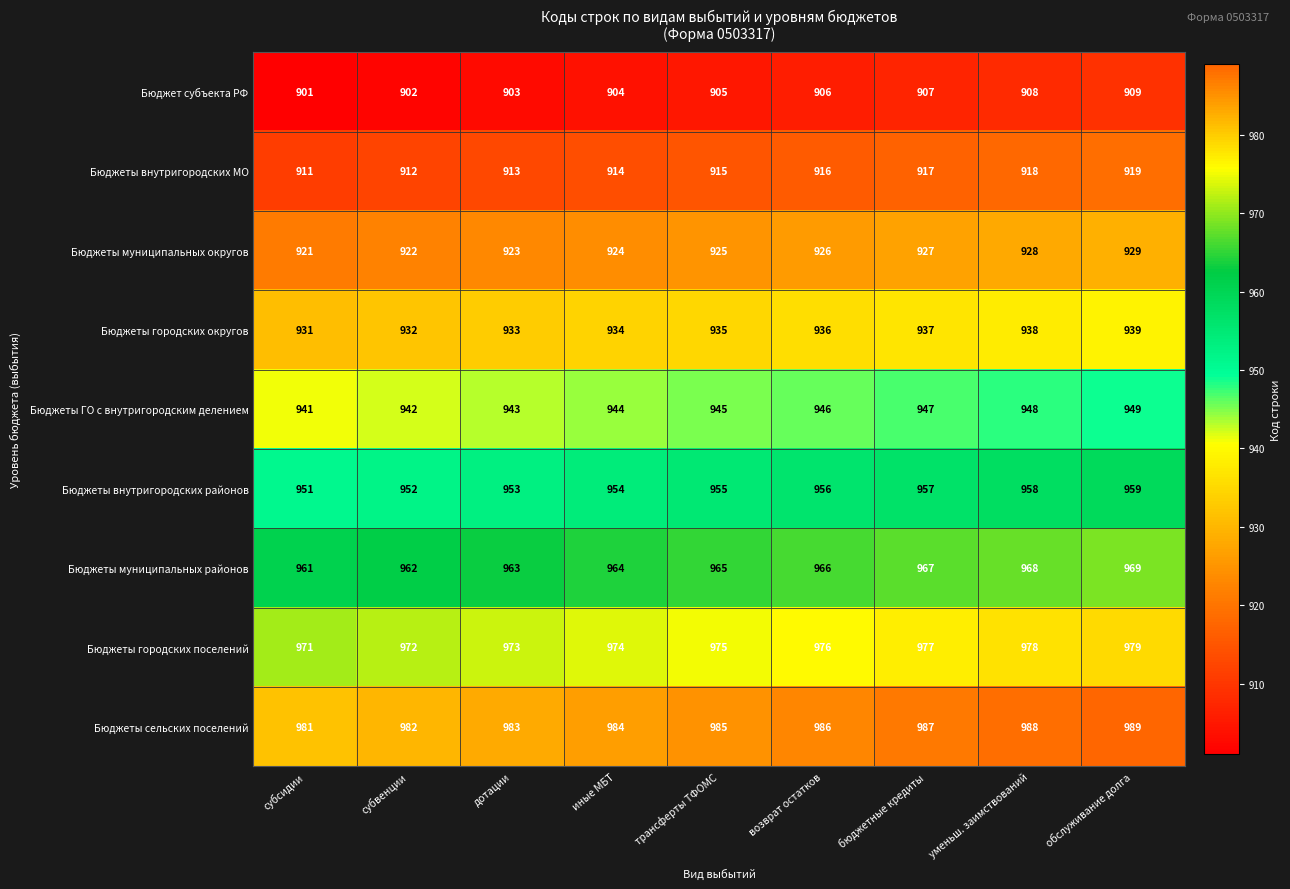

The Бюджеты муниципальных округов series shows 513 at трансферты ТФОМС. True or false?

False